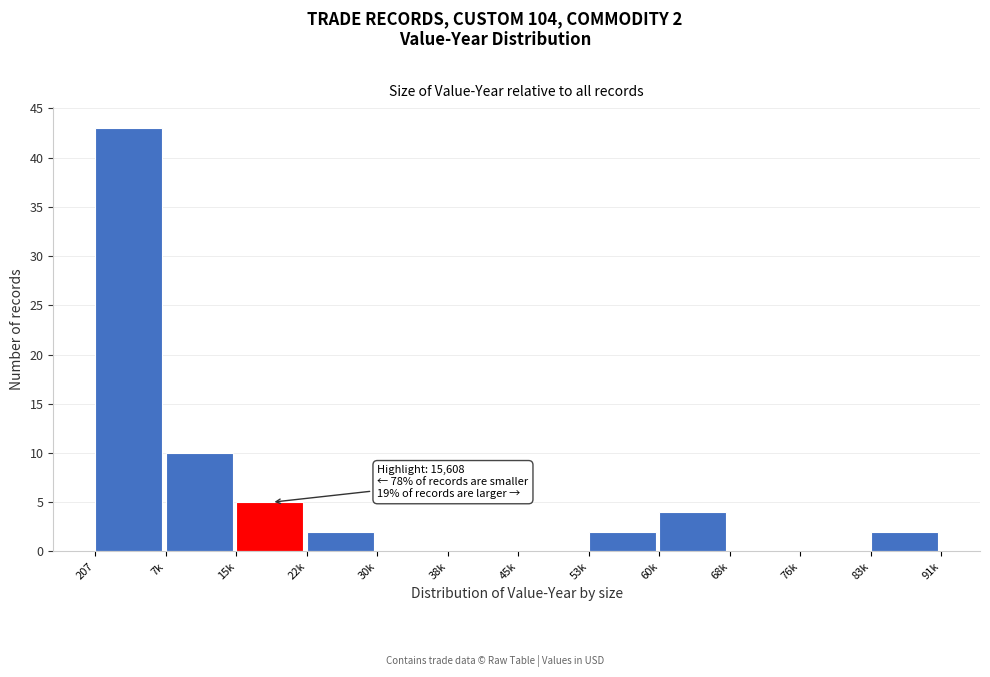

Reading left to right, transcribe all the data shown in this chart.

207=43	7k=10	15k=5	22k=2	30k=0	38k=0	45k=0	53k=2	60k=4	68k=0	76k=0	83k=2